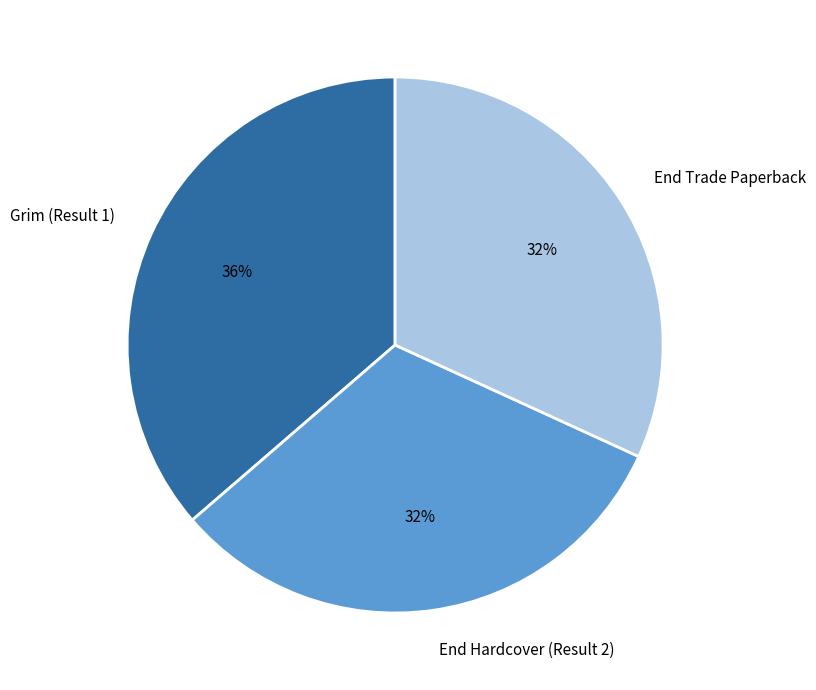

Combined, do Grim (Result 1) and End Hardcover (Result 2) account for over 50%?

Yes